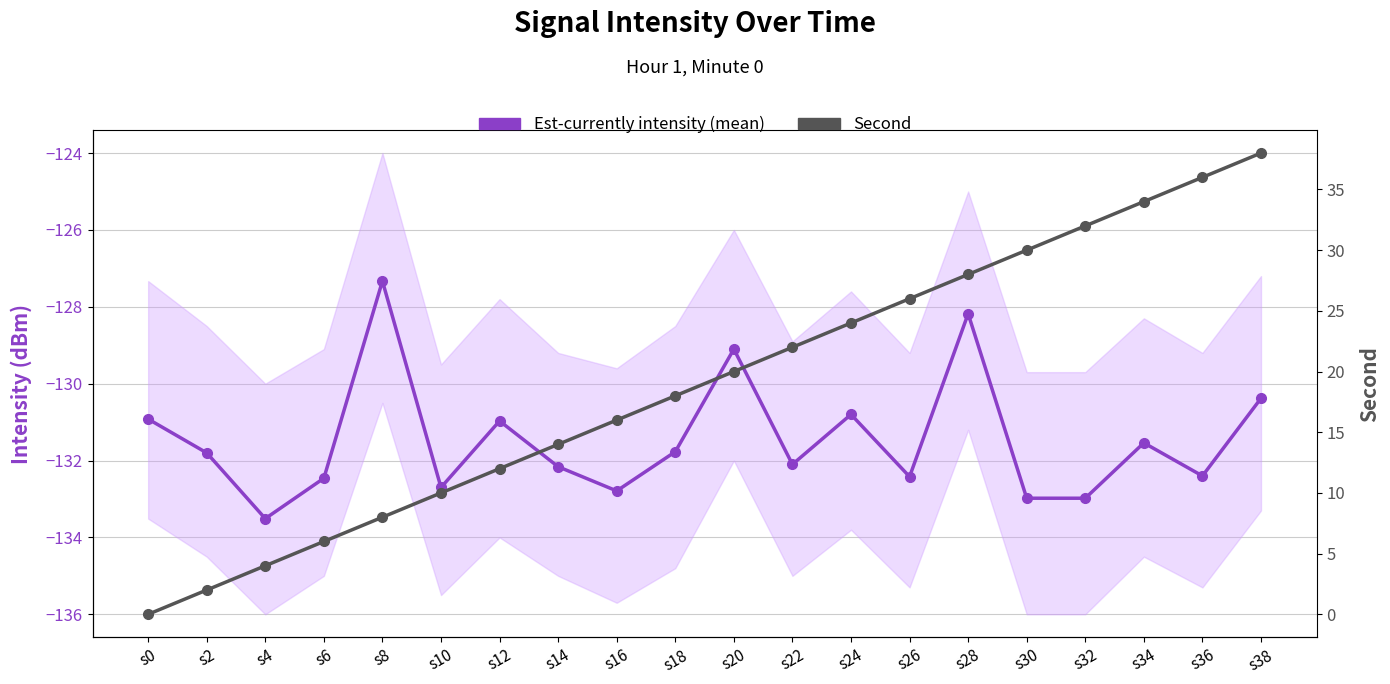

Count the number of data series in this chart.

2